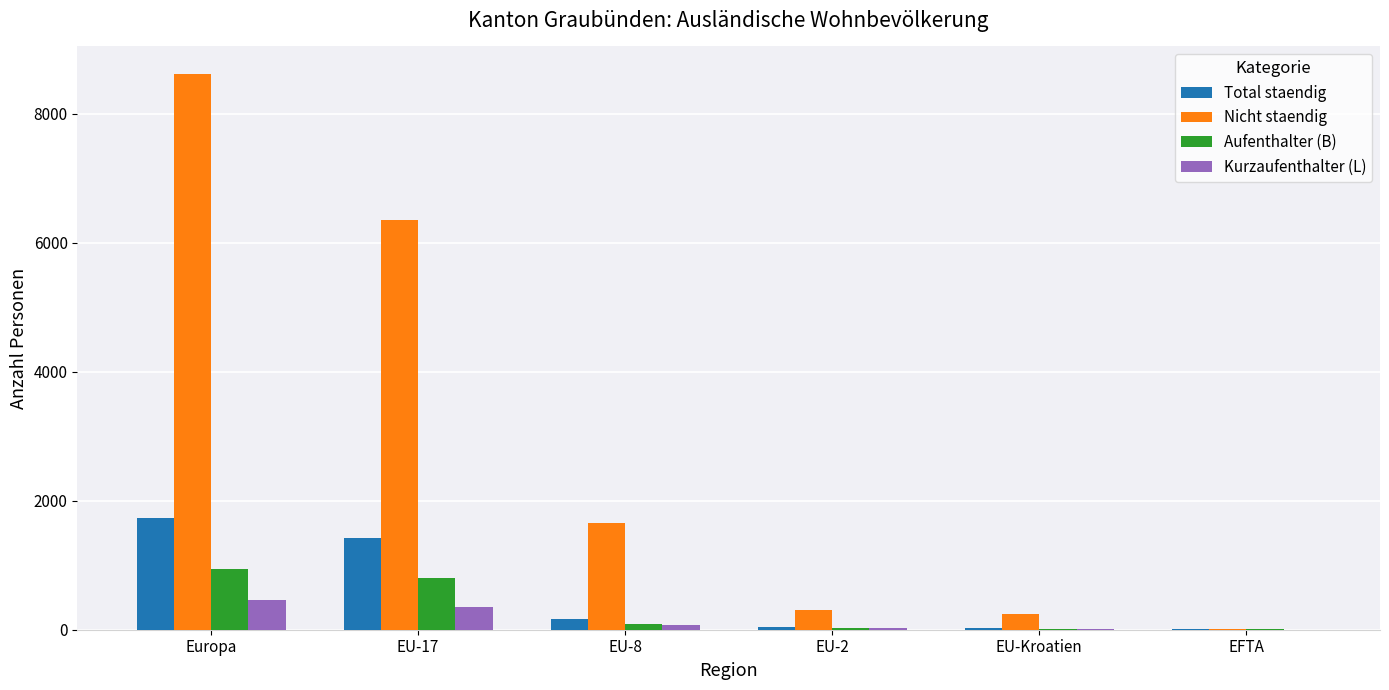

How many groups of bars are there?

6